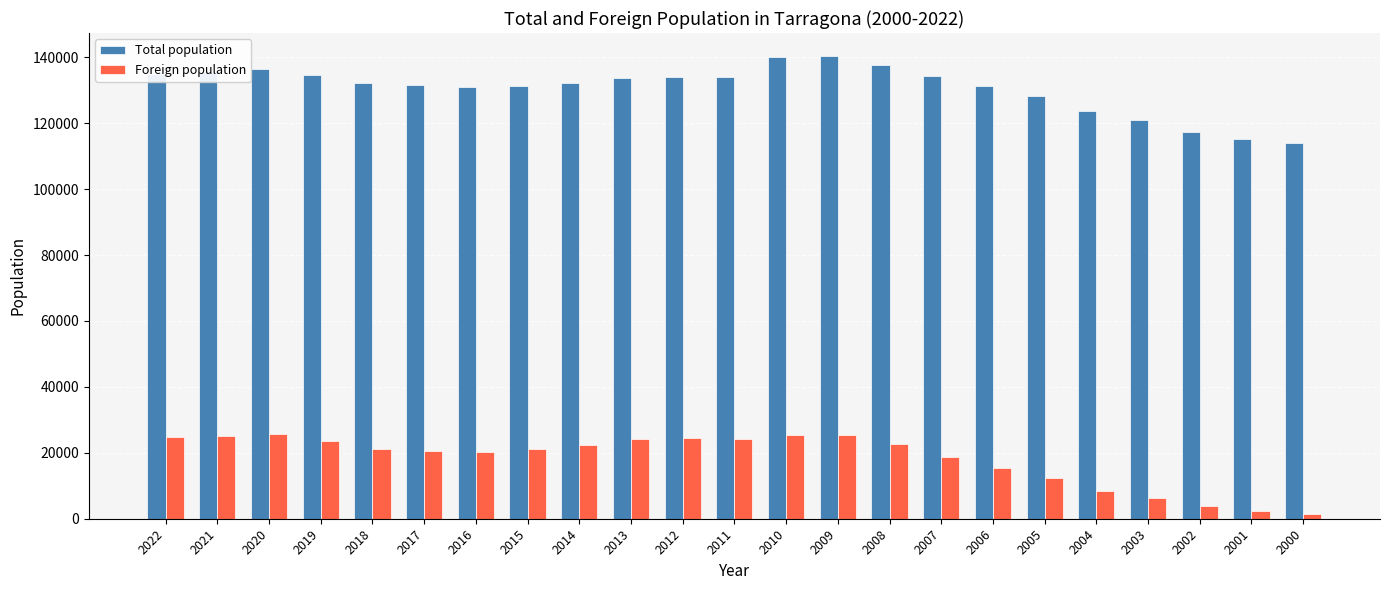

Is the value of Foreign population at 2014 greater than the value of Total population at 2002?

No